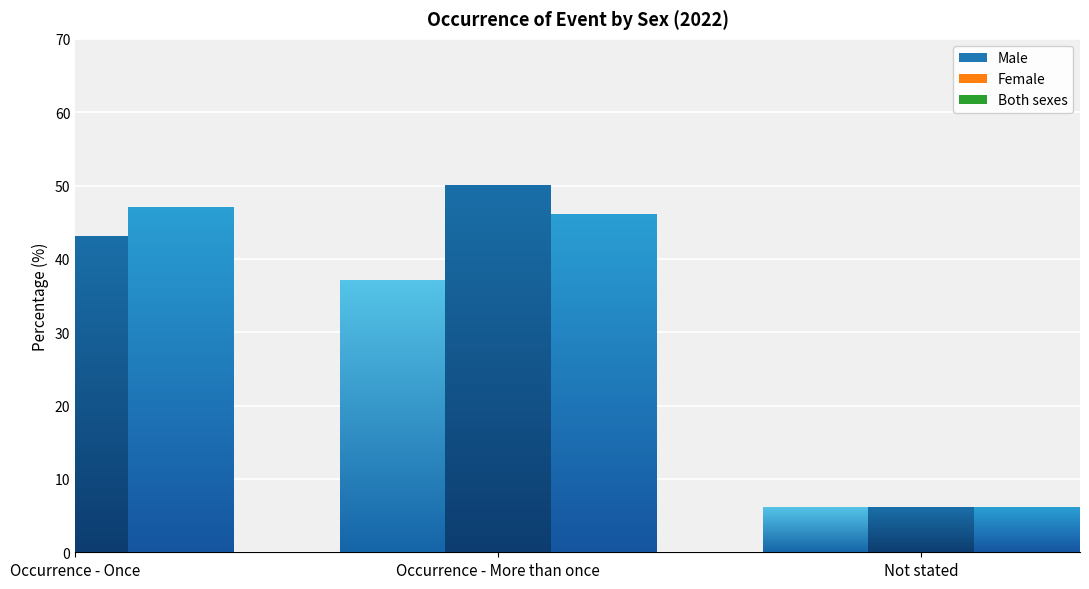

How many data points does each series have?

3